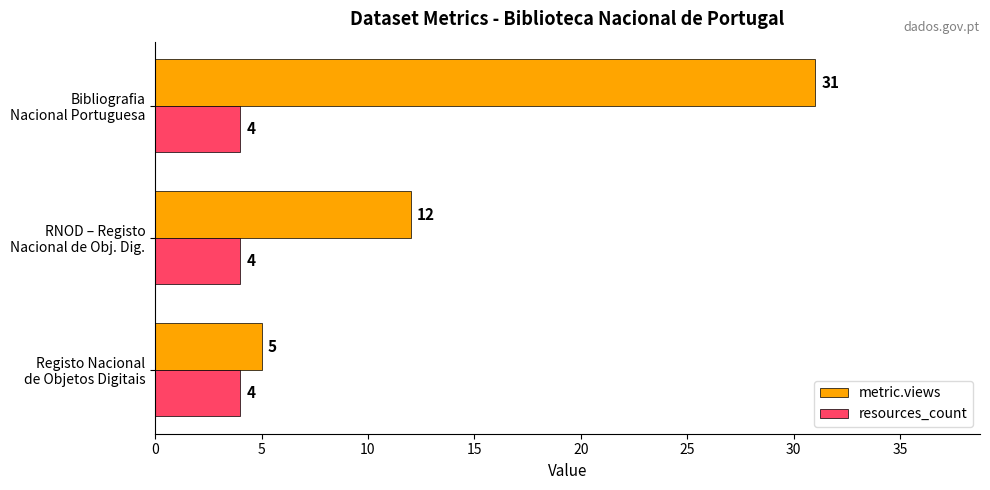

What is the greatest value displayed?

31